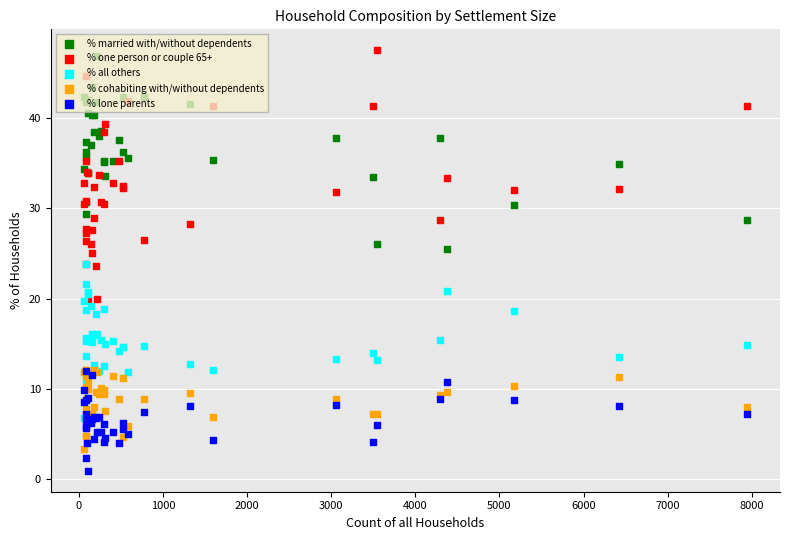

Is the value of % cohabiting with/without dependents at 22 greater than the value of % all others at 32?

No